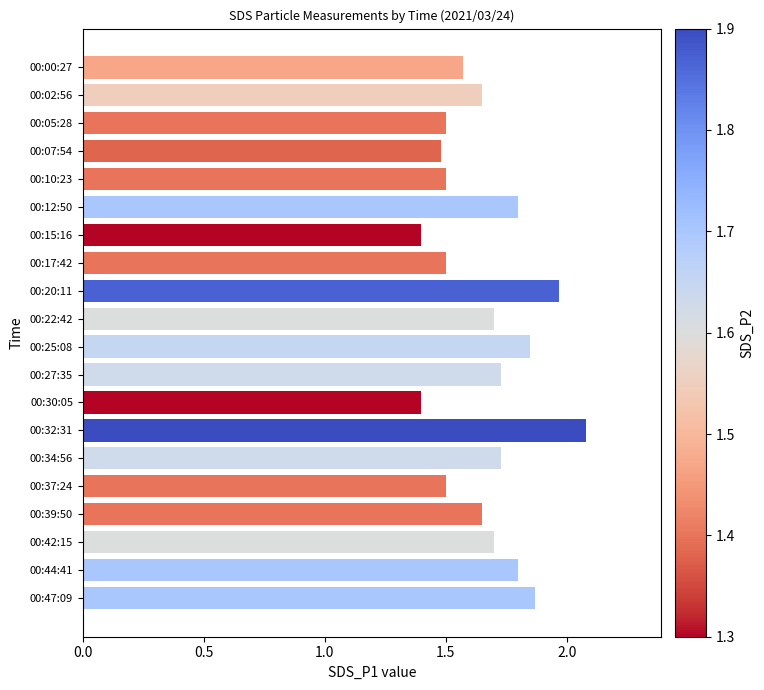

How many bars are there in total?

20